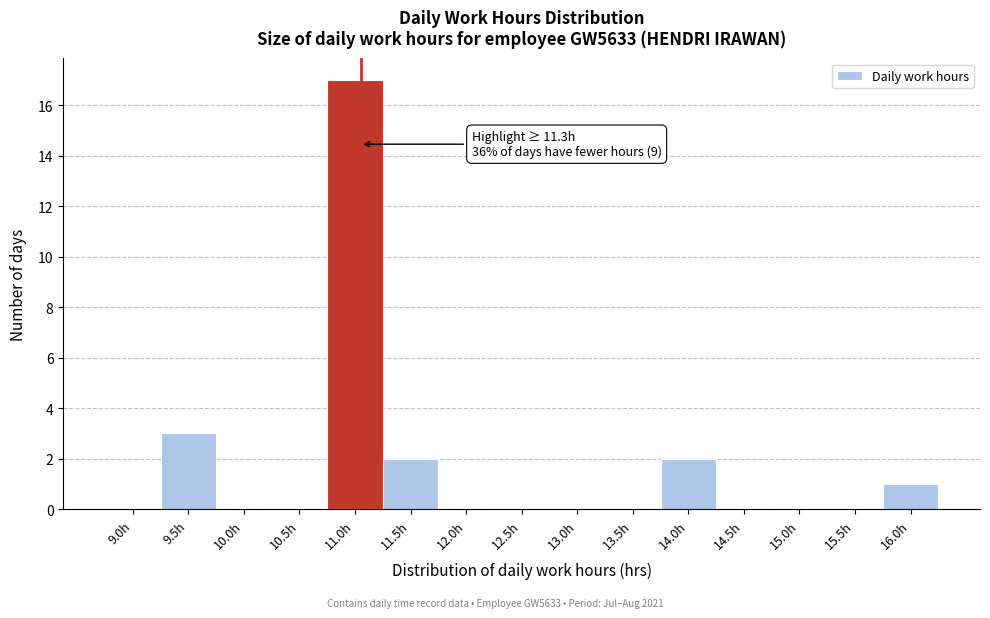

Reading left to right, extract all data points from this chart.

9.0h=0	9.5h=3	10.0h=0	10.5h=0	11.0h=17	11.5h=2	12.0h=0	12.5h=0	13.0h=0	13.5h=0	14.0h=2	14.5h=0	15.0h=0	15.5h=0	16.0h=1